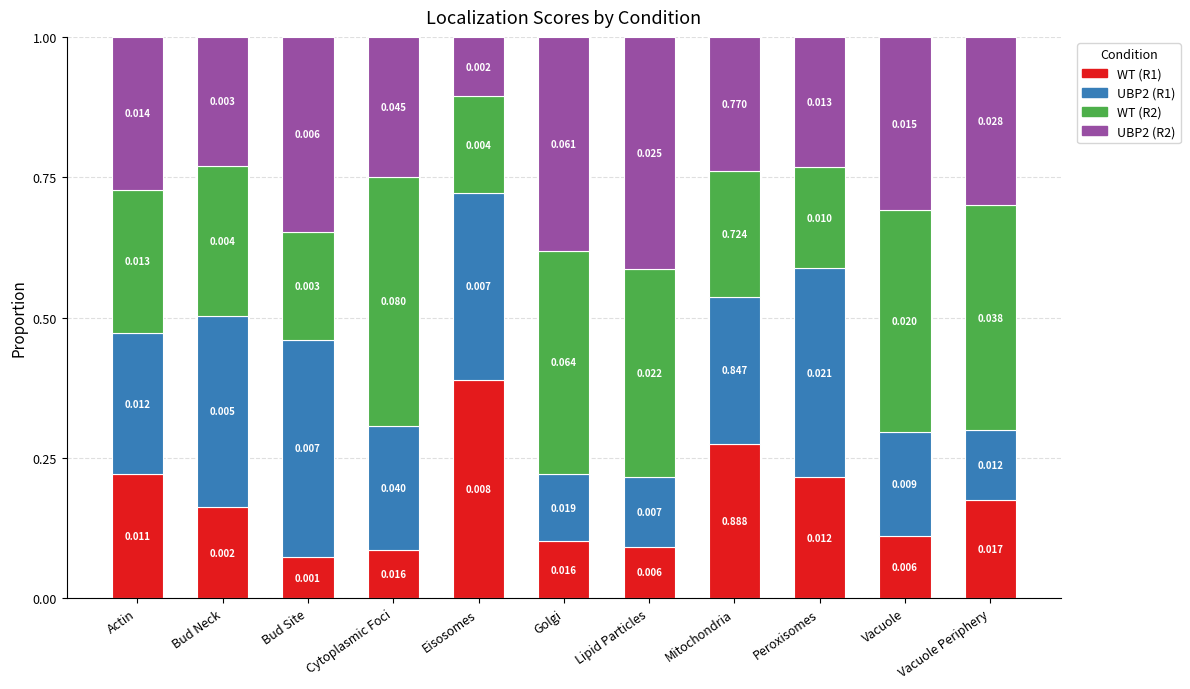

True or false: UBP2 (R1) has a value of 0.2 at Vacuole.

True